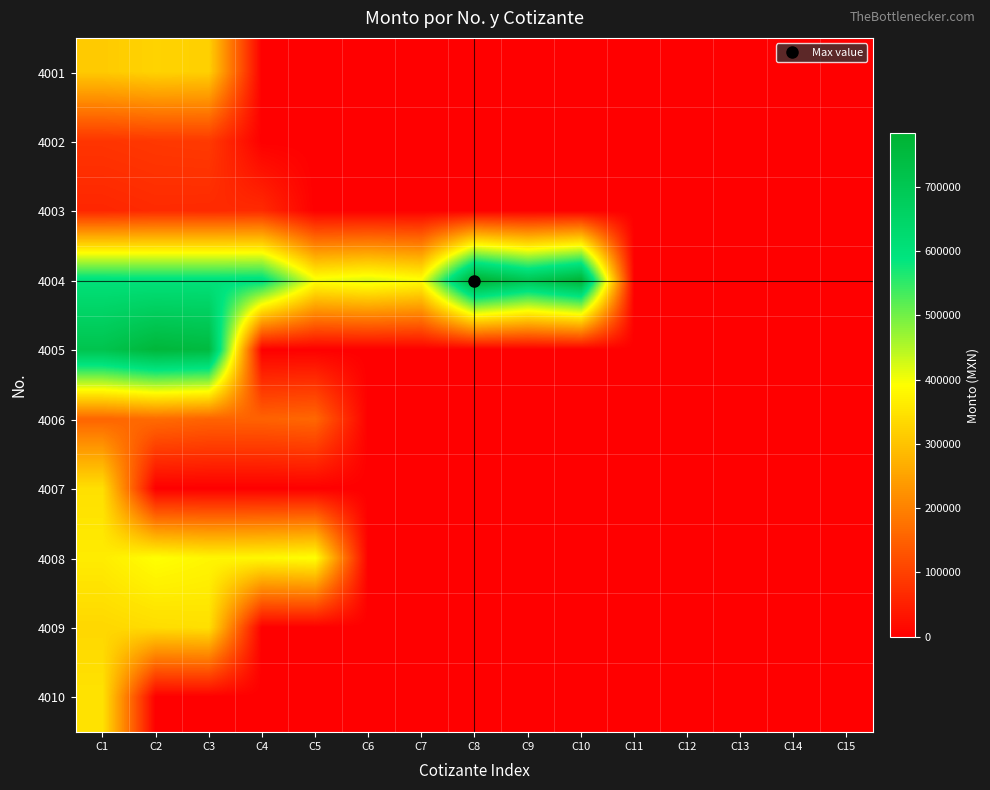

Reading left to right, transcribe all the data shown in this chart.

4001: C1=310648.0	C2=324800.0	C3=319000.0	C4=0.0	C5=0.0	C6=0.0	C7=0.0	C8=0.0	C9=0.0	C10=0.0	C11=0.0	C12=0.0	C13=0.0	C14=0.0	C15=0.0
4002: C1=81200.0	C2=86739.0	C3=89320.0	C4=0.0	C5=0.0	C6=0.0	C7=0.0	C8=0.0	C9=0.0	C10=0.0	C11=0.0	C12=0.0	C13=0.0	C14=0.0	C15=0.0
4003: C1=59078.8	C2=65685.0	C3=64600.4	C4=65824.2	C5=0.0	C6=0.0	C7=0.0	C8=0.0	C9=0.0	C10=0.0	C11=0.0	C12=0.0	C13=0.0	C14=0.0	C15=0.0
4004: C1=603084.0	C2=600000.0	C3=600926.4	C4=604441.2	C5=400374.0	C6=417600.0	C7=394130.9	C8=783000.0	C9=700000.0	C10=772270.0	C11=0.0	C12=0.0	C13=0.0	C14=0.0	C15=0.0
4005: C1=712225.5	C2=762920.5	C3=747836.3	C4=0.0	C5=0.0	C6=0.0	C7=0.0	C8=0.0	C9=0.0	C10=0.0	C11=0.0	C12=0.0	C13=0.0	C14=0.0	C15=0.0
4006: C1=155302.0	C2=165943.9	C3=153247.1	C4=151787.6	C5=159377.0	C6=0.0	C7=0.0	C8=0.0	C9=0.0	C10=0.0	C11=0.0	C12=0.0	C13=0.0	C14=0.0	C15=0.0
4007: C1=343831.0	C2=0.0	C3=0.0	C4=0.0	C5=0.0	C6=0.0	C7=0.0	C8=0.0	C9=0.0	C10=0.0	C11=0.0	C12=0.0	C13=0.0	C14=0.0	C15=0.0
4008: C1=362563.8	C2=391273.8	C3=377719.2	C4=381060.0	C5=391674.0	C6=0.0	C7=0.0	C8=0.0	C9=0.0	C10=0.0	C11=0.0	C12=0.0	C13=0.0	C14=0.0	C15=0.0
4009: C1=330598.0	C2=338778.8	C3=343312.6	C4=0.0	C5=0.0	C6=0.0	C7=0.0	C8=0.0	C9=0.0	C10=0.0	C11=0.0	C12=0.0	C13=0.0	C14=0.0	C15=0.0
4010: C1=348664.0	C2=0.0	C3=0.0	C4=0.0	C5=0.0	C6=0.0	C7=0.0	C8=0.0	C9=0.0	C10=0.0	C11=0.0	C12=0.0	C13=0.0	C14=0.0	C15=0.0